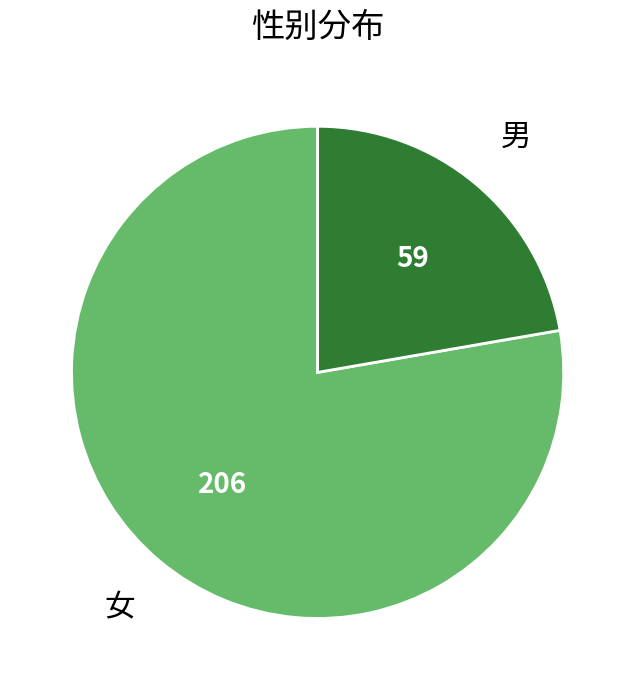

Which category accounts for the majority?

女